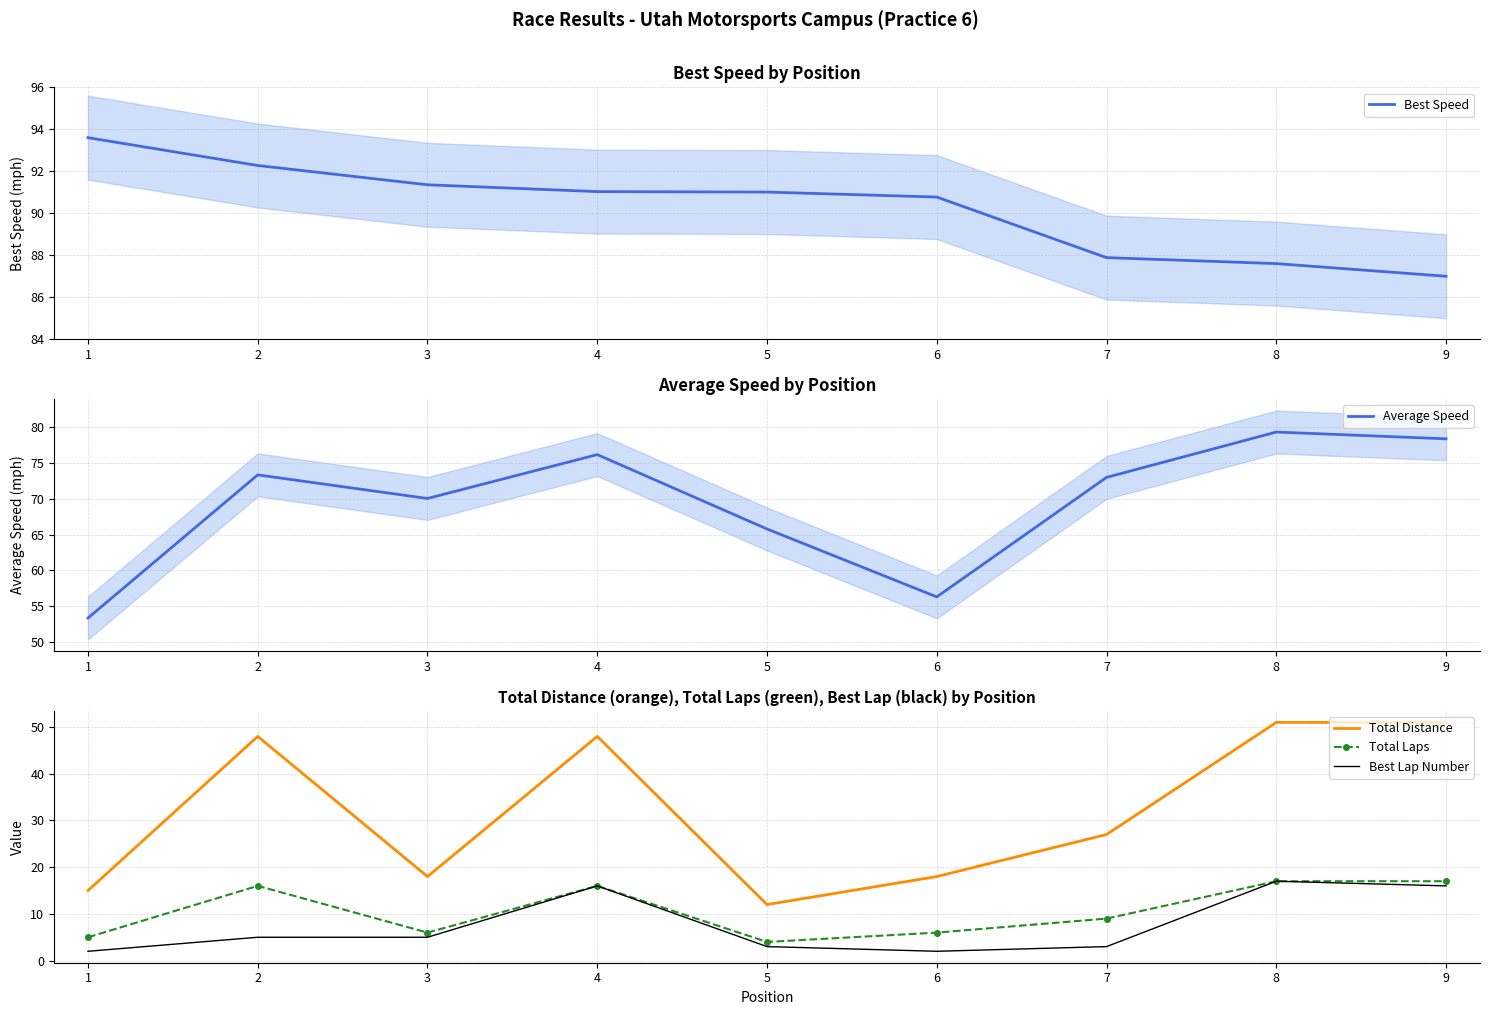

The value of Total Laps at 7 is 9. True or false?

True